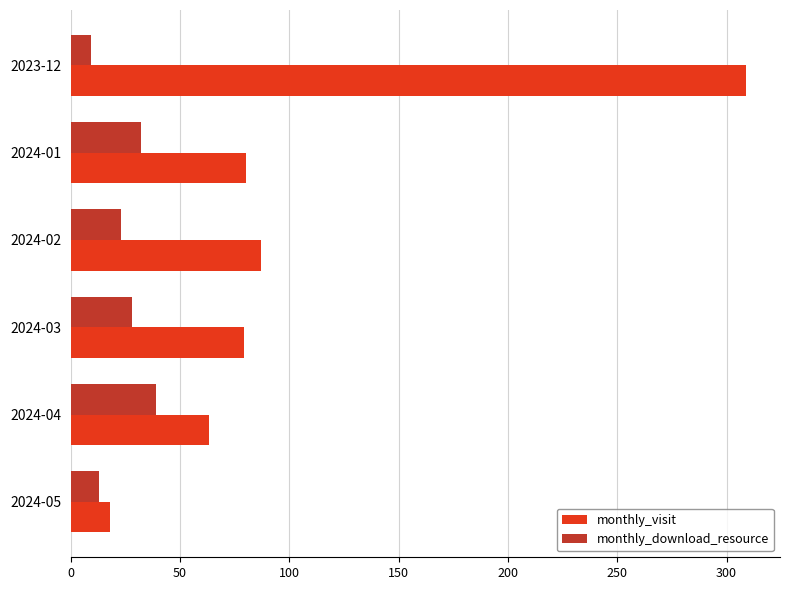

Which series has the widest spread of values?

monthly_visit